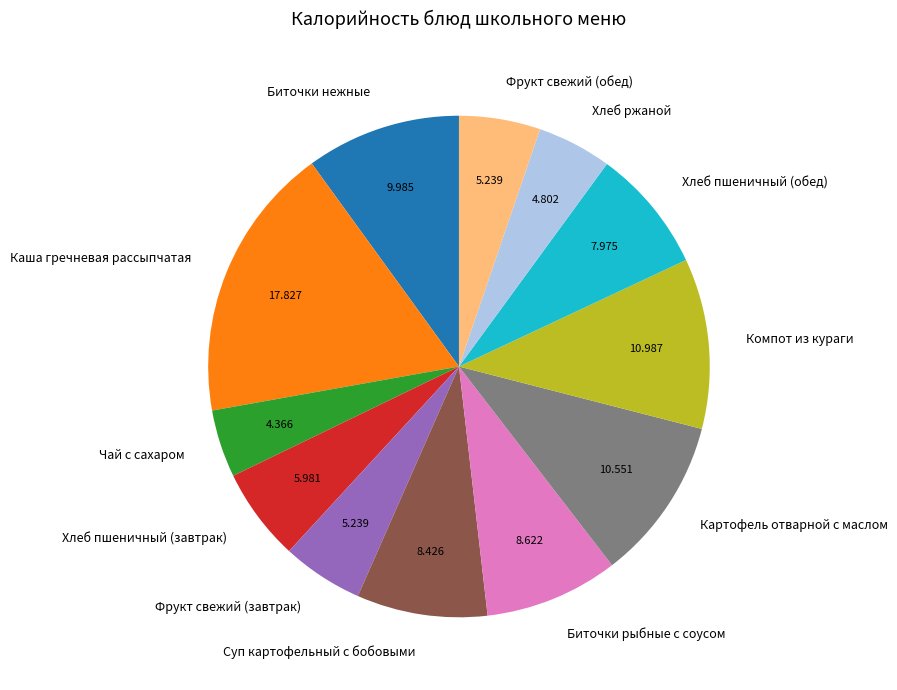

Which category has the biggest portion of the pie?

Каша гречневая рассыпчатая